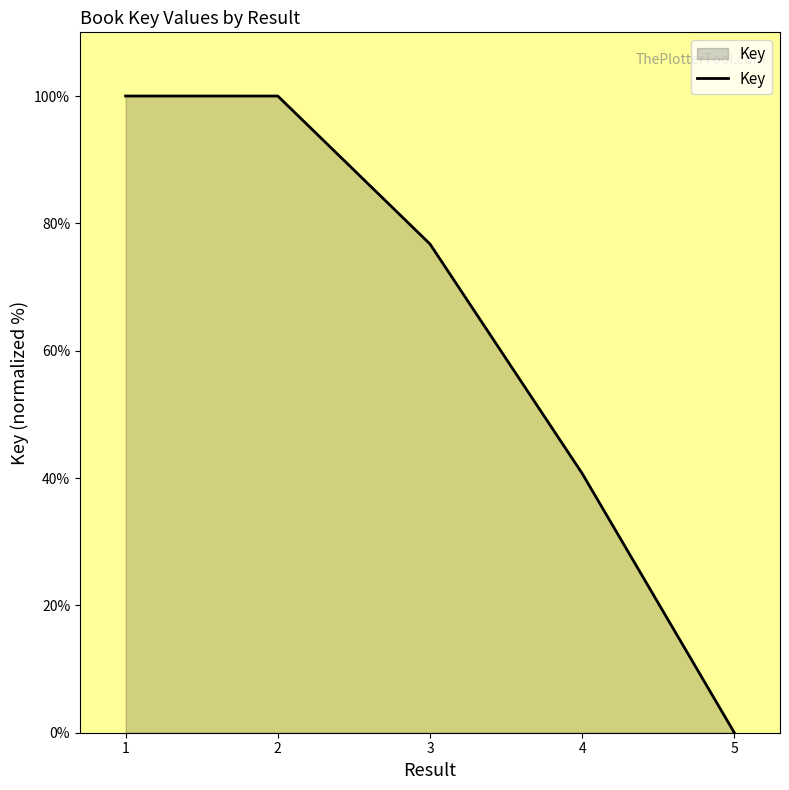

Does the chart have visible grid lines?

No